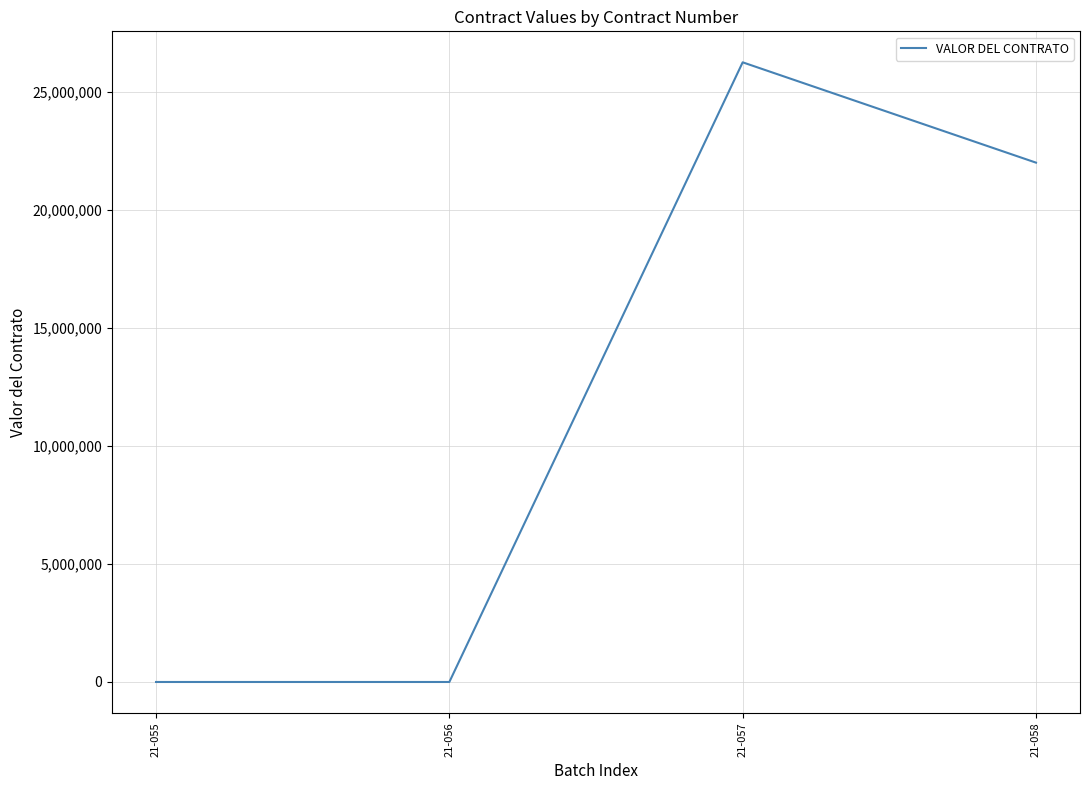

What is the sum of all values?

48250000